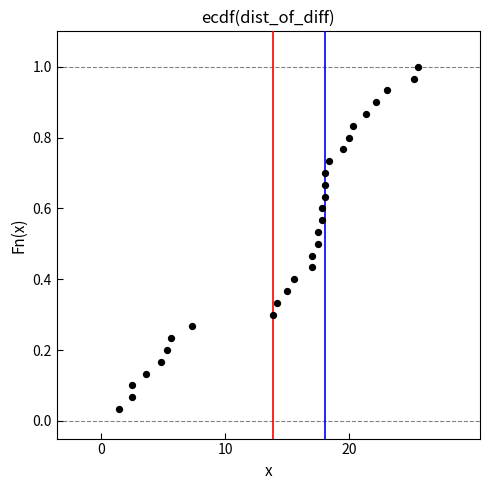

What is the range of X values (max minus min)?

24.2